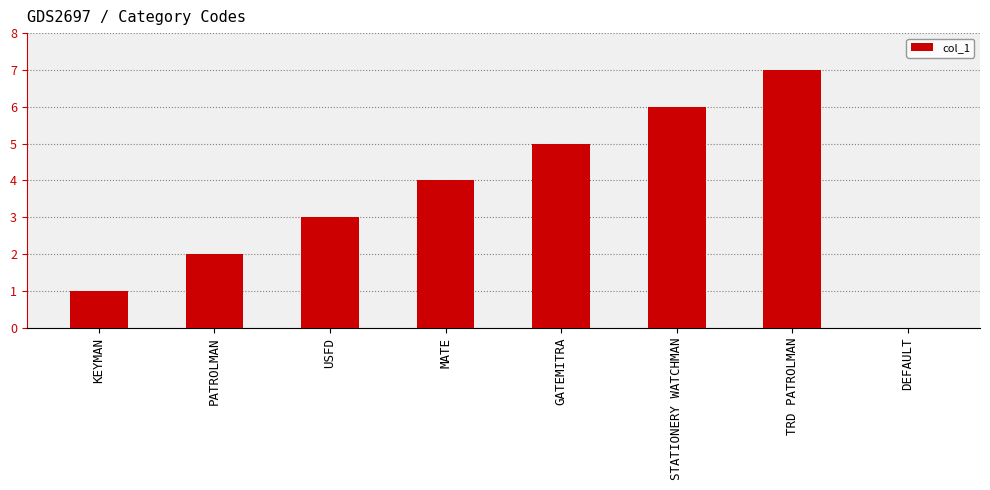

What is the sum of all values?

28